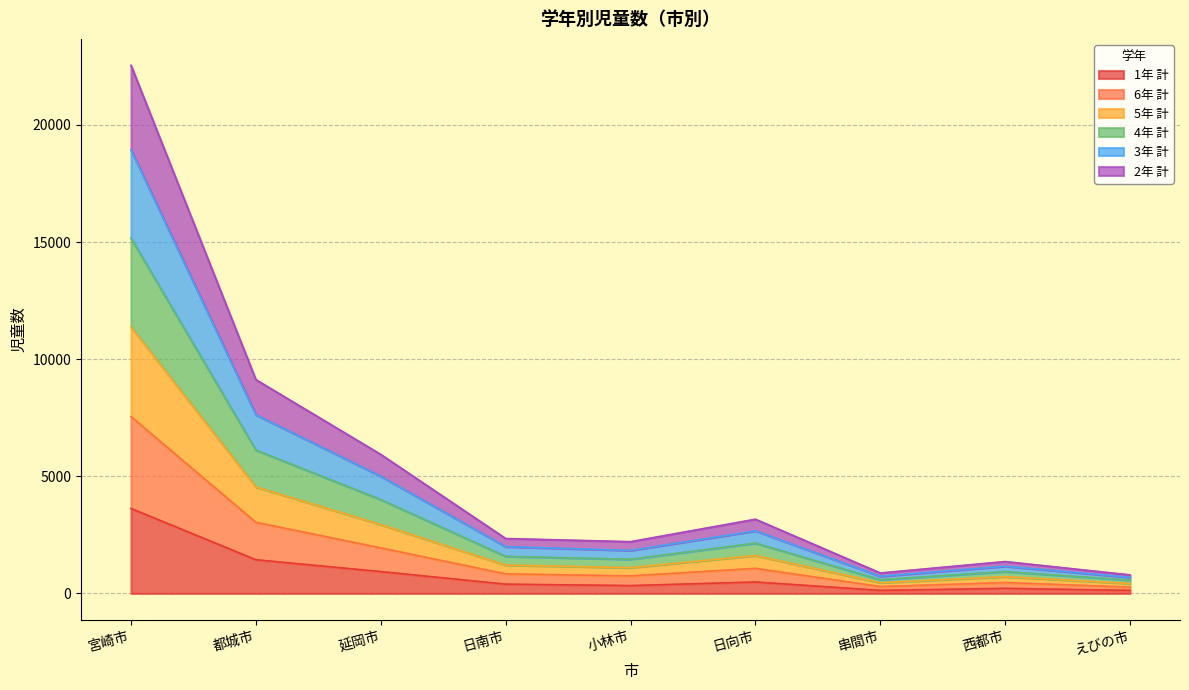

Reading left to right, transcribe all the data shown in this chart.

1年 計: 宮崎市=3627	都城市=1438	延岡市=932	日南市=396	小林市=334	日向市=488	串間市=130	西都市=216	えびの市=128
6年 計: 宮崎市=7549	都城市=3036	延岡市=1945	日南市=834	小林市=749	日向市=1070	串間市=294	西都市=463	えびの市=271
5年 計: 宮崎市=11375	都城市=4546	延岡市=2942	日南市=1211	小林市=1100	日向市=1620	串間市=458	西都市=716	えびの市=425
4年 計: 宮崎市=15168	都城市=6121	延岡市=4006	日南市=1584	小林市=1459	日向市=2147	串間市=588	西都市=933	えびの市=570
3年 計: 宮崎市=18936	都城市=7629	延岡市=5003	日南市=1998	小林市=1836	日向市=2671	串間市=734	西都市=1162	えびの市=688
2年 計: 宮崎市=22546	都城市=9125	延岡市=5934	日南市=2344	小林市=2209	日向市=3168	串間市=873	西都市=1361	えびの市=791